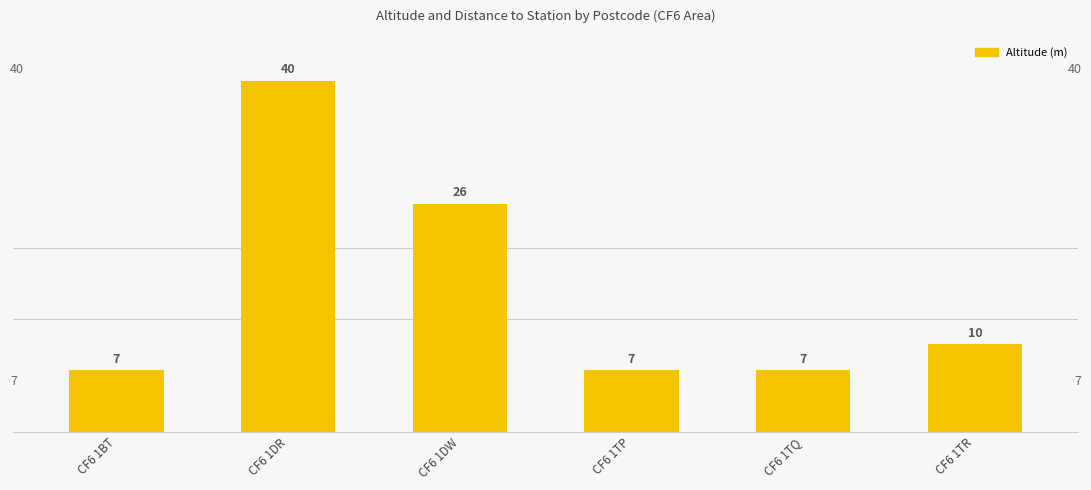

Where is the data nearest to the value 23?

CF6 1DW